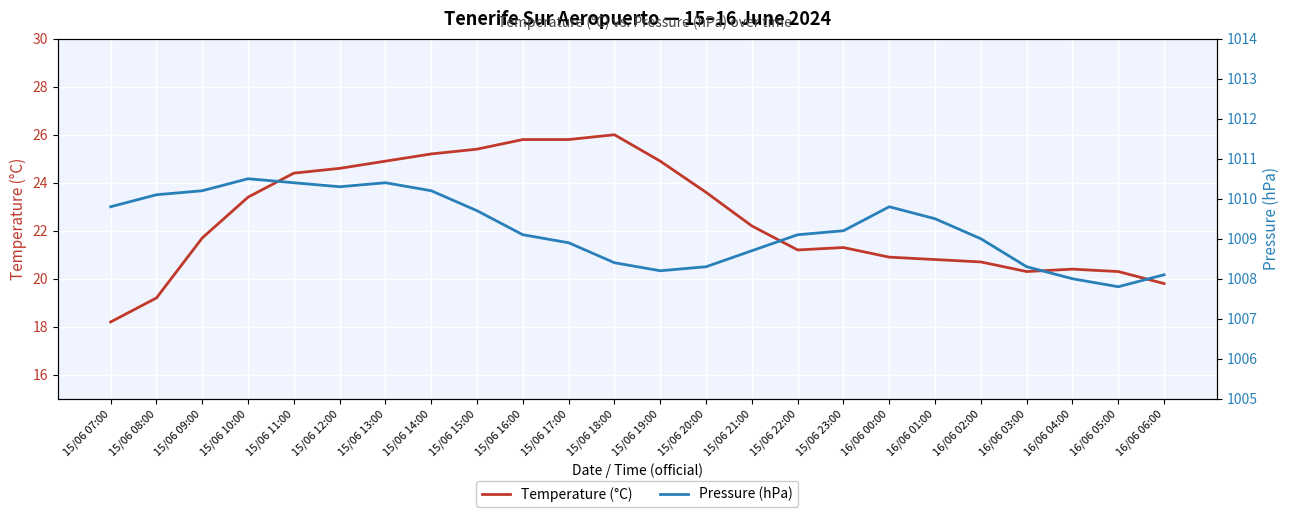

True or false: Pressure (hPa) and Temperature (°C) intersect in this chart.

False